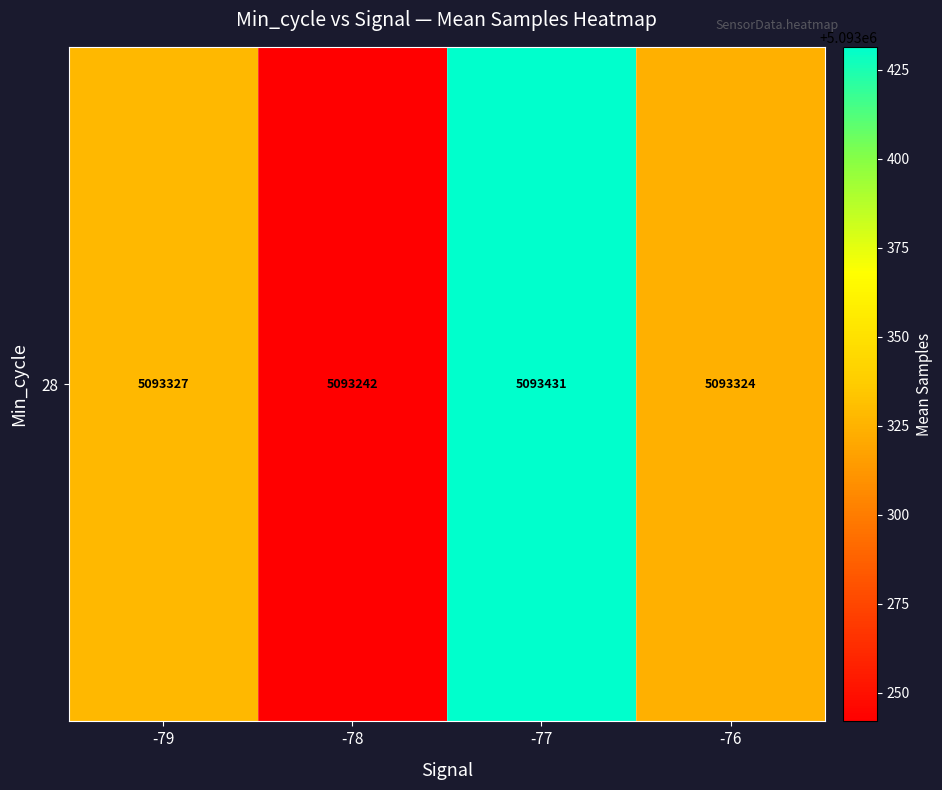

What is the change in value from -77 to -76?

-107.4